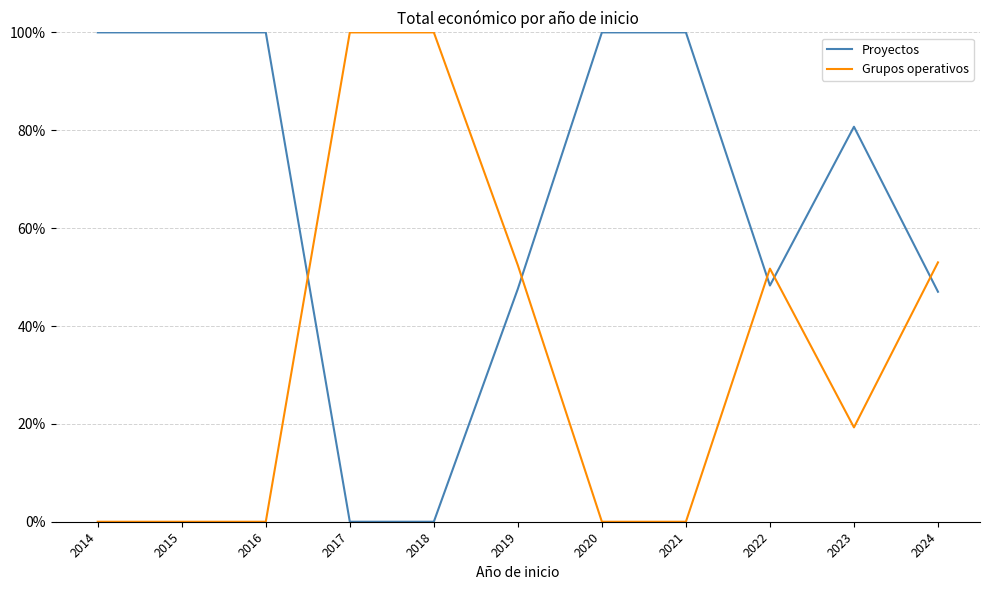

Rank the series by their average value, from lowest to highest.

Grupos operativos, Proyectos